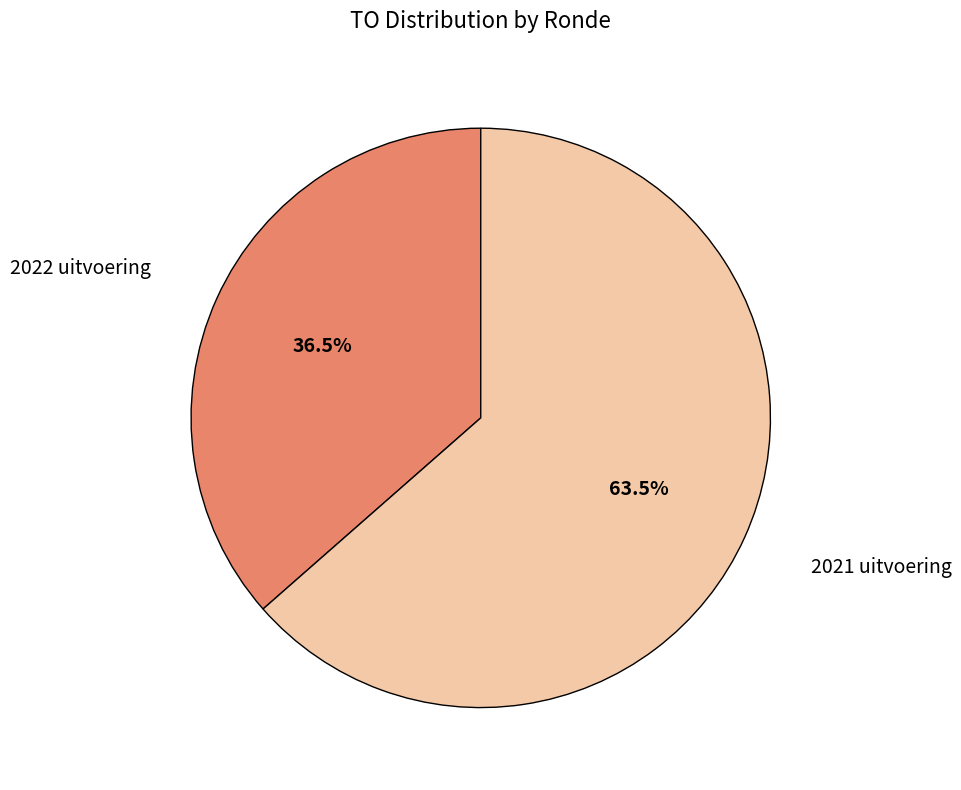

To the nearest percent, what is the difference between the largest and smallest slice percentages?

27%